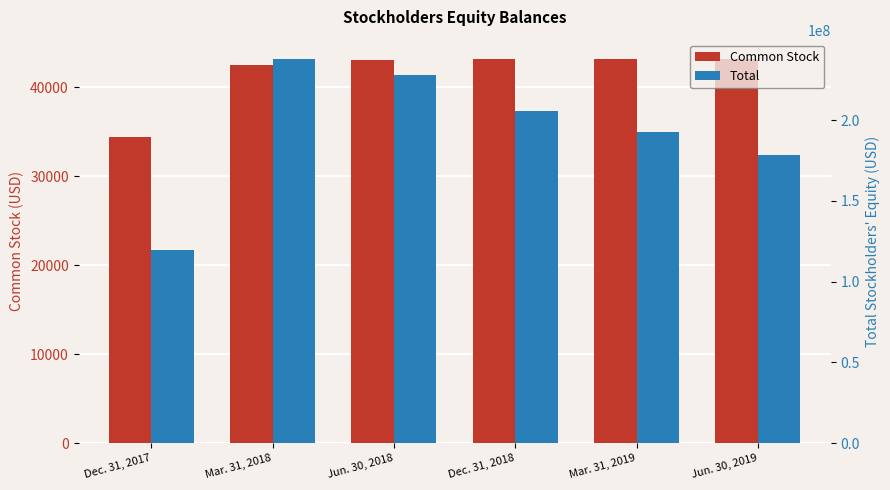

What is the label of the 1st bar from the right?

Jun. 30, 2019